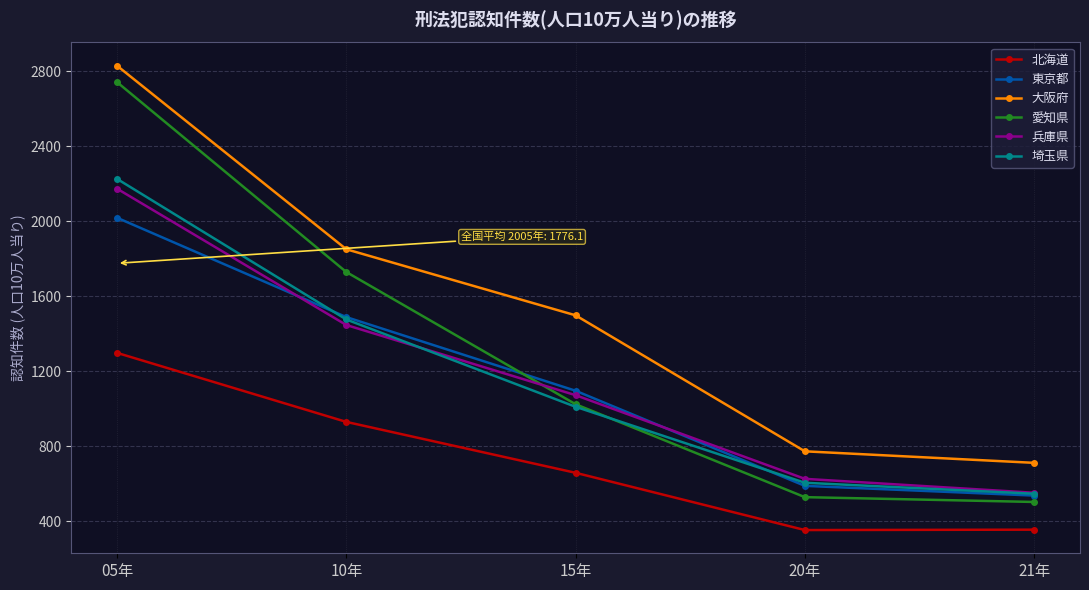

Read the 北海道 value at 21年.

355.6